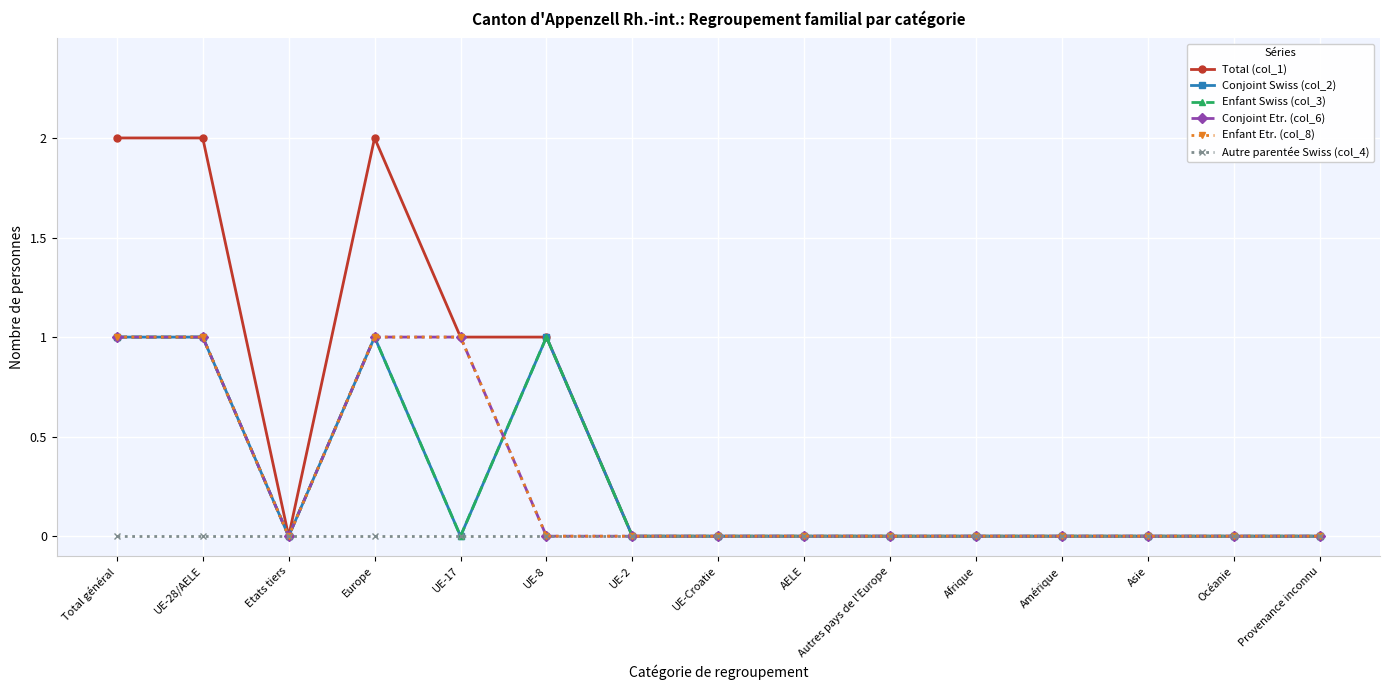

Does the chart have visible grid lines?

Yes